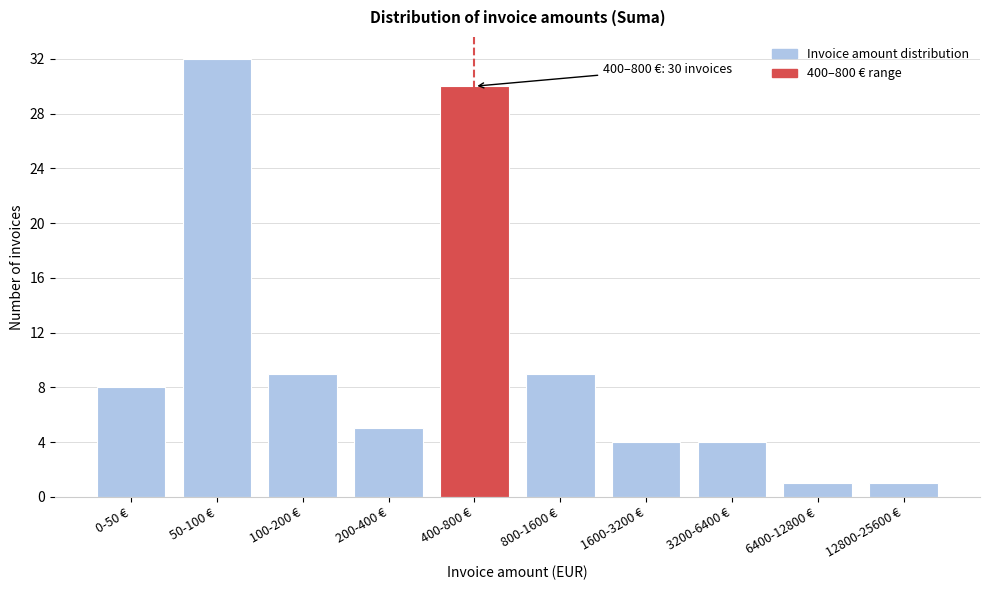

Reading right to left, list all the values displayed in this chart.

12800-25600 €=1	6400-12800 €=1	3200-6400 €=4	1600-3200 €=4	800-1600 €=9	400-800 €=30	200-400 €=5	100-200 €=9	50-100 €=32	0-50 €=8